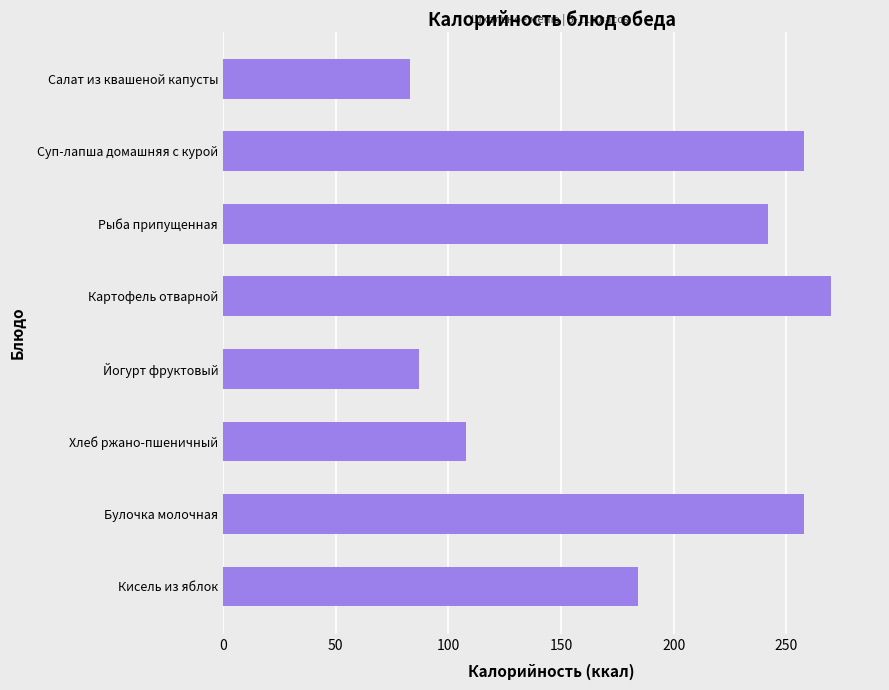

Is it true that the value at Салат из квашеной капусты is 108?

False